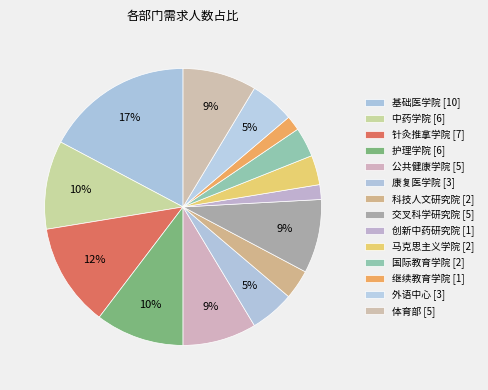

What is the change in value from 公共健康学院 to 继续教育学院?

-4